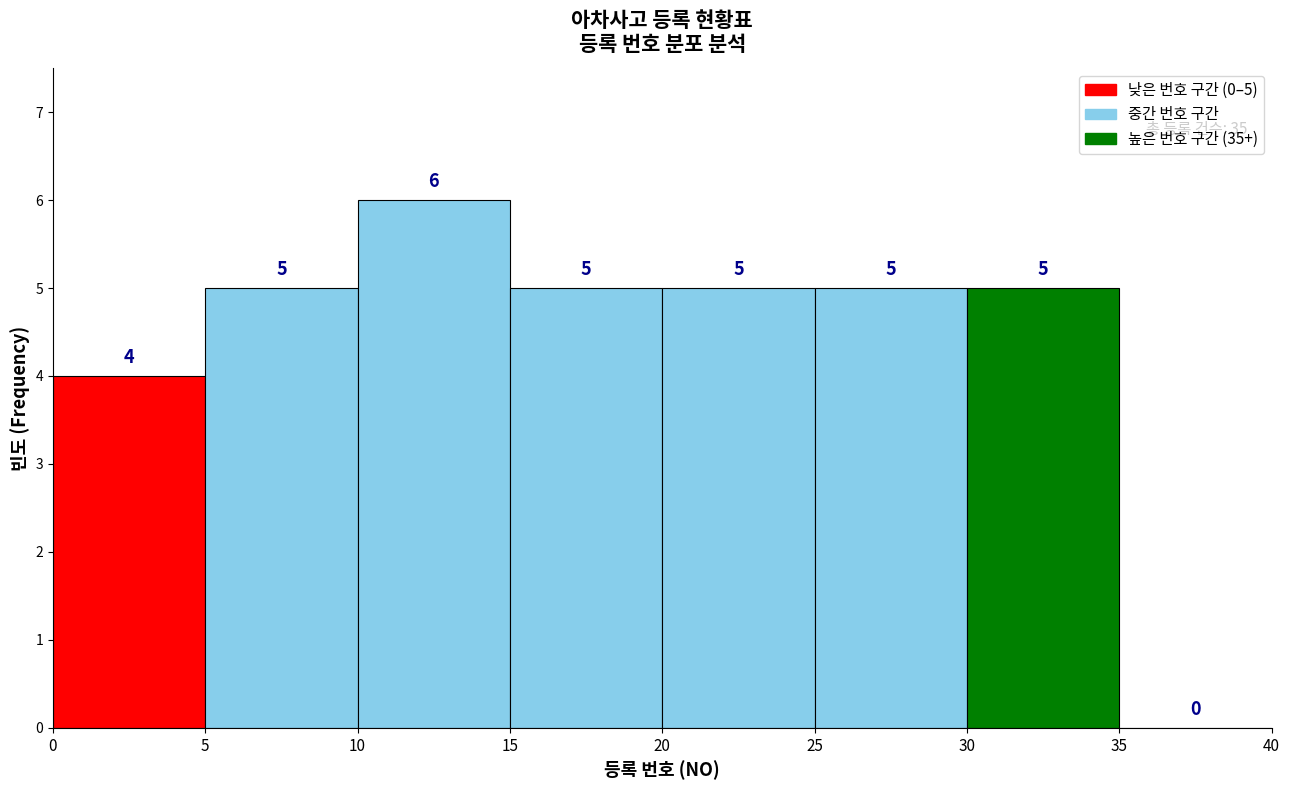

Which range on the x-axis has the tallest bar?

10 to 15